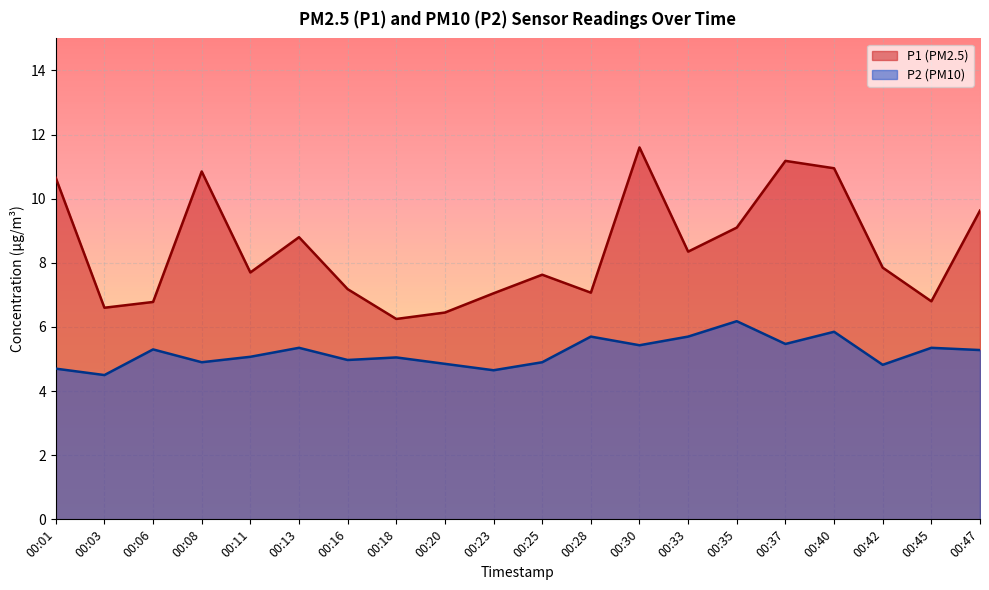

Reading left to right, extract all data points from this chart.

P1: 10.7	6.6	6.8	10.8	7.7	8.8	7.2	6.2	6.5	7.0	7.6	7.1	11.6	8.3	9.1	11.2	10.9	7.8	6.8	9.6
P2: 4.7	4.5	5.3	4.9	5.1	5.3	5.0	5.0	4.8	4.7	4.9	5.7	5.4	5.7	6.2	5.5	5.8	4.8	5.3	5.3